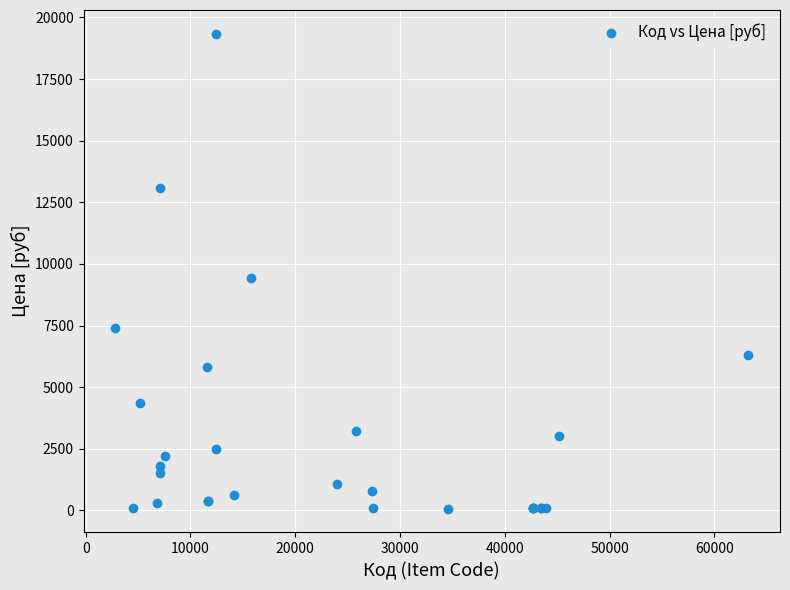

What Y value in the scatter plot is closest to 9707?

9430